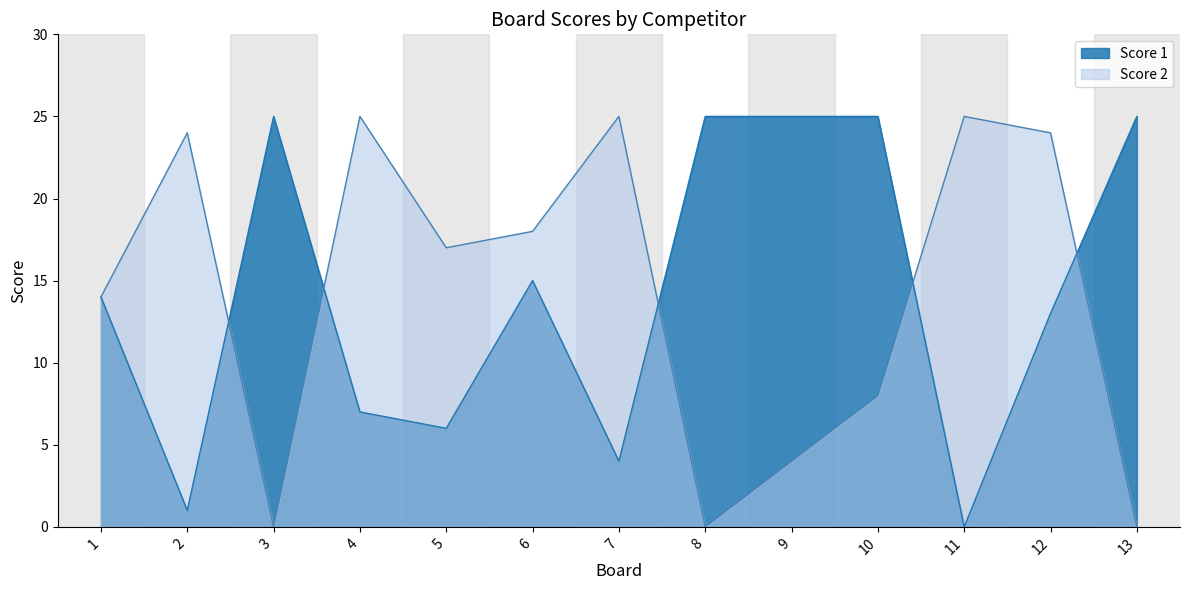

How many intersections are there between Score 2 and Score 1?

5